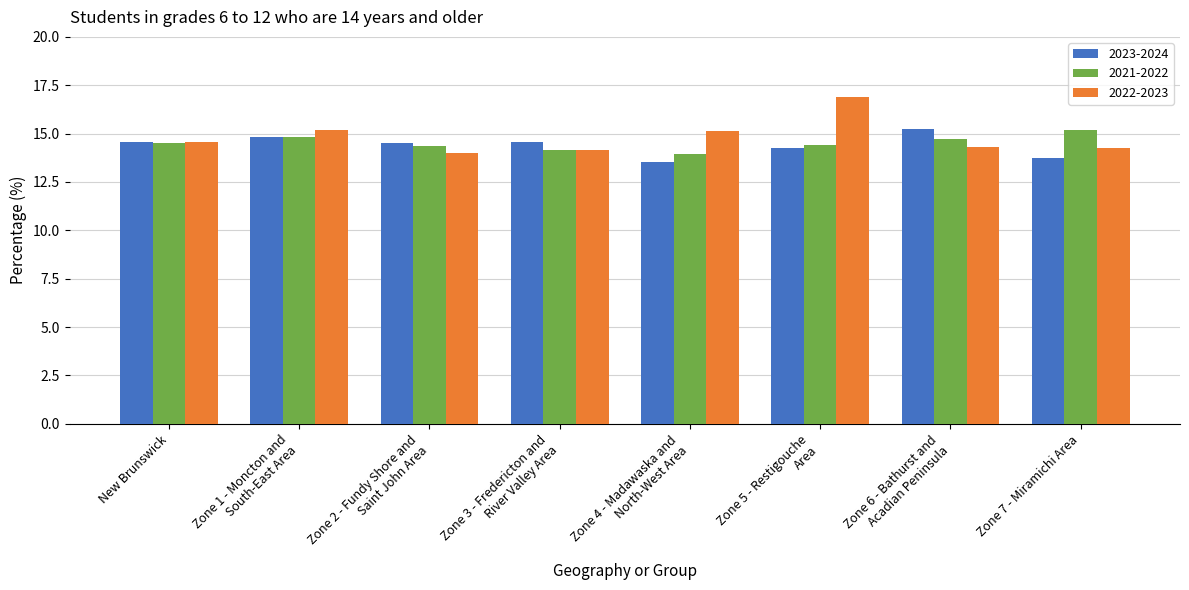

List the series in order of their overall mean, lowest first.

2023-2024, 2021-2022, 2022-2023